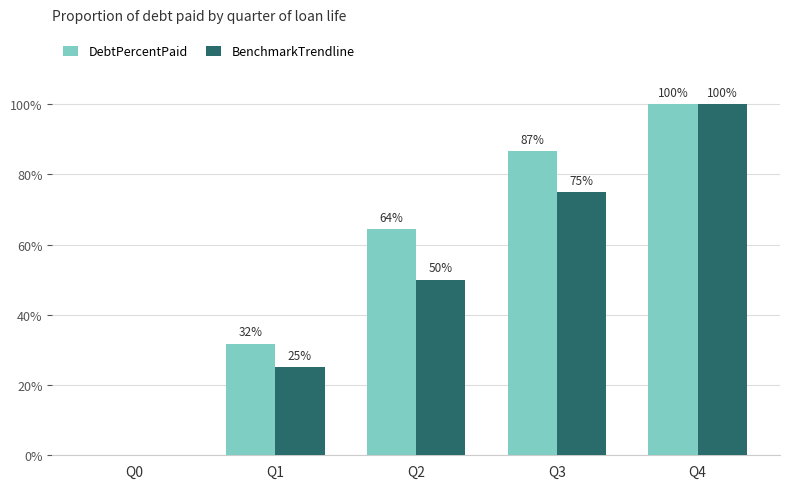

At which label is DebtPercentPaid closest to 50?

Q2